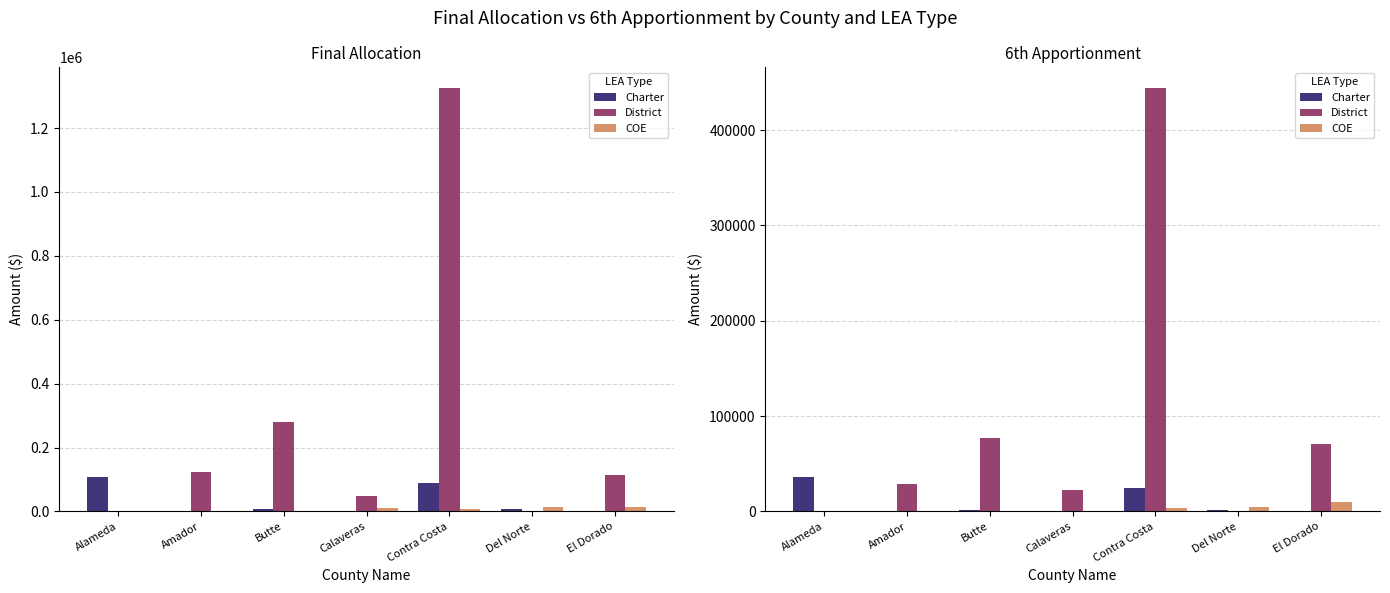

Count the number of categories in the chart.

7